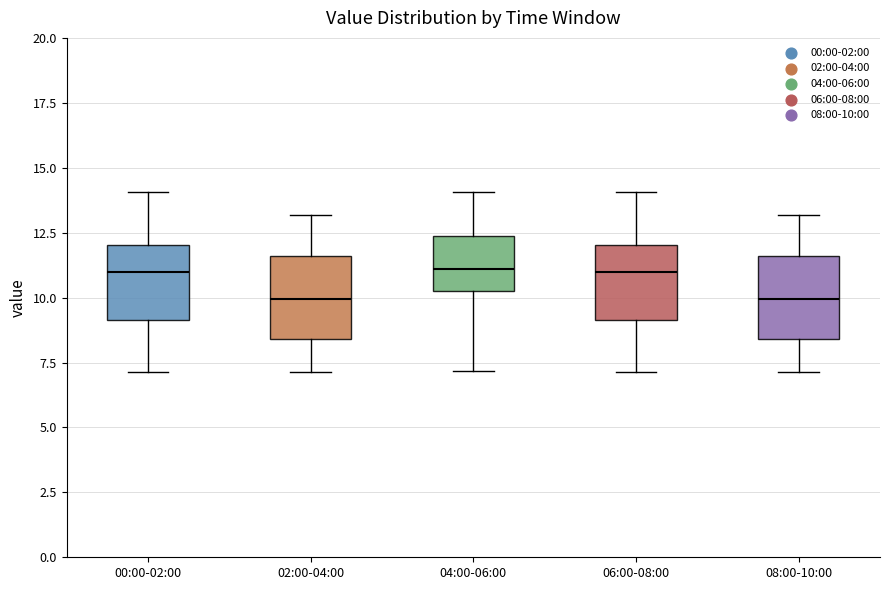

Where does the median line of the box for 06:00-08:00 sit on the y-axis? The values are not printed on the chart, so give them approximately, as read against the axis.

11.0